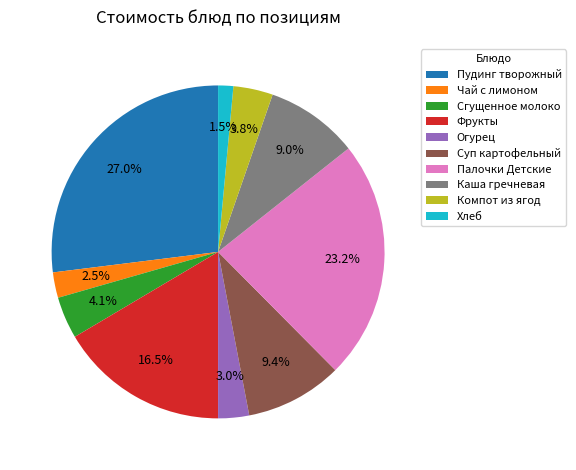

How much of the chart is everything except Каша гречневая?

91.0%